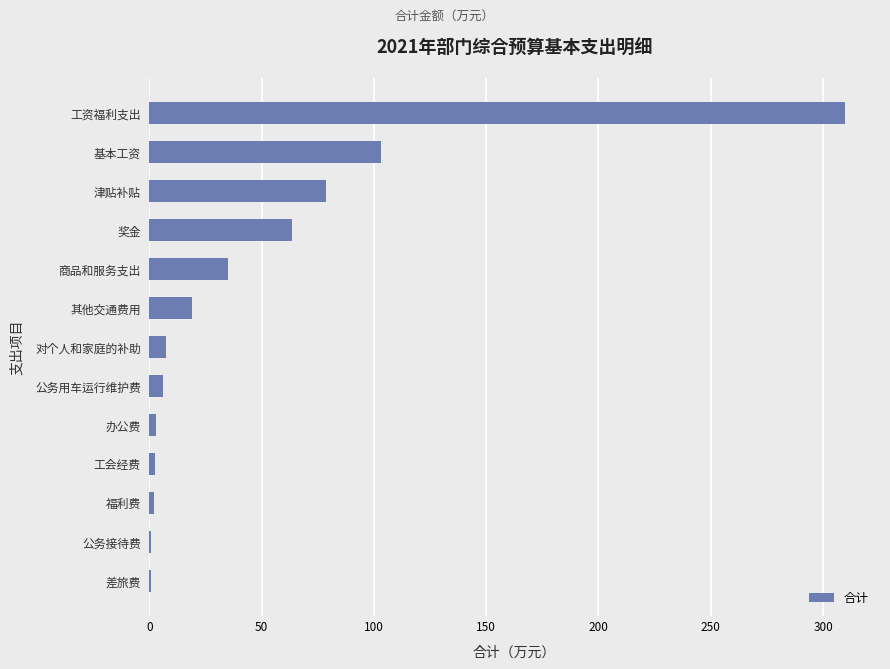

At which label is the value closest to 155?

基本工资